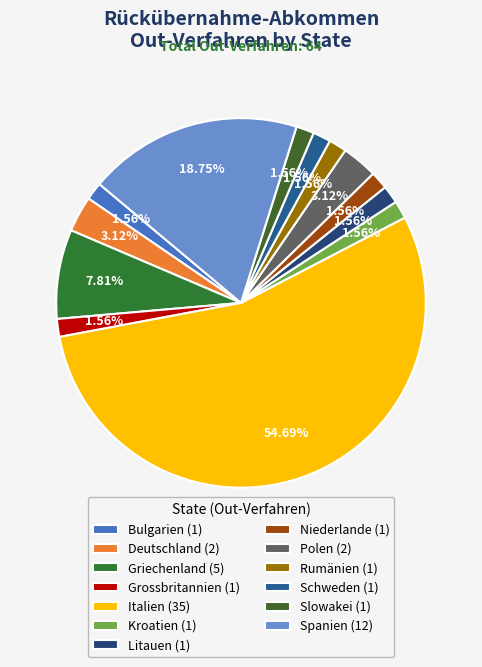

True or false: Schweden accounts for 2% of the total.

True